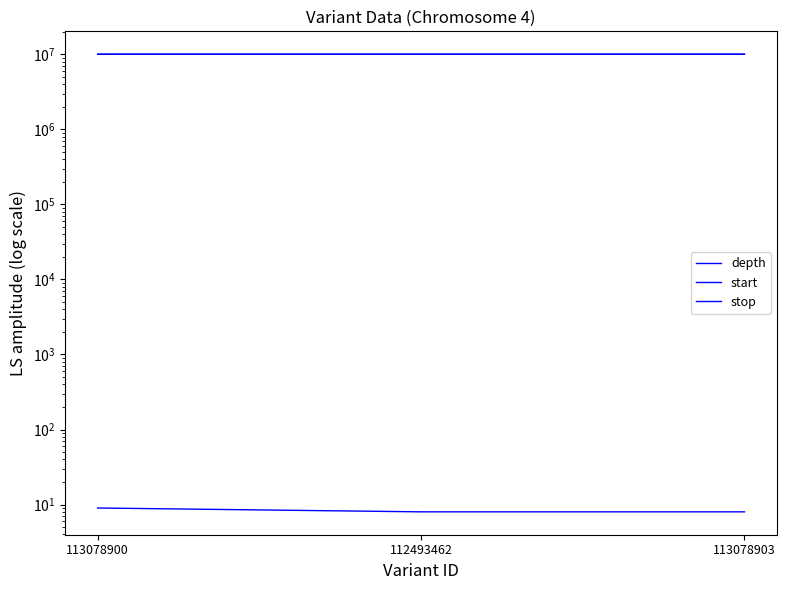

Reading left to right, what are all the values shown in this chart?

depth: 9	8	8
start: 10029326	10029677	10033278
stop: 10029327	10029678	10033279